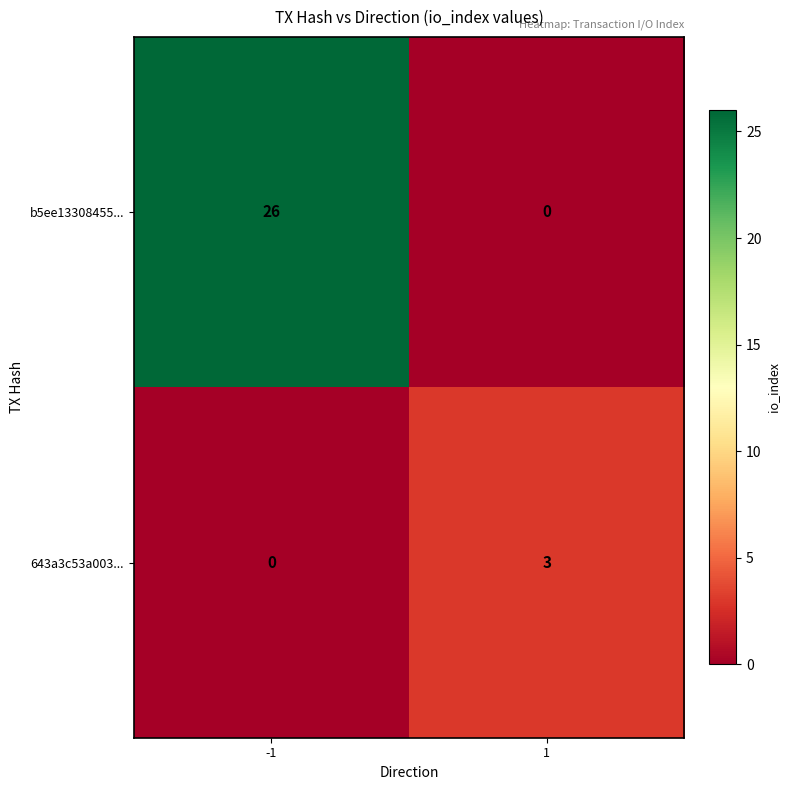

At which category is the sum across all series the highest?

-1